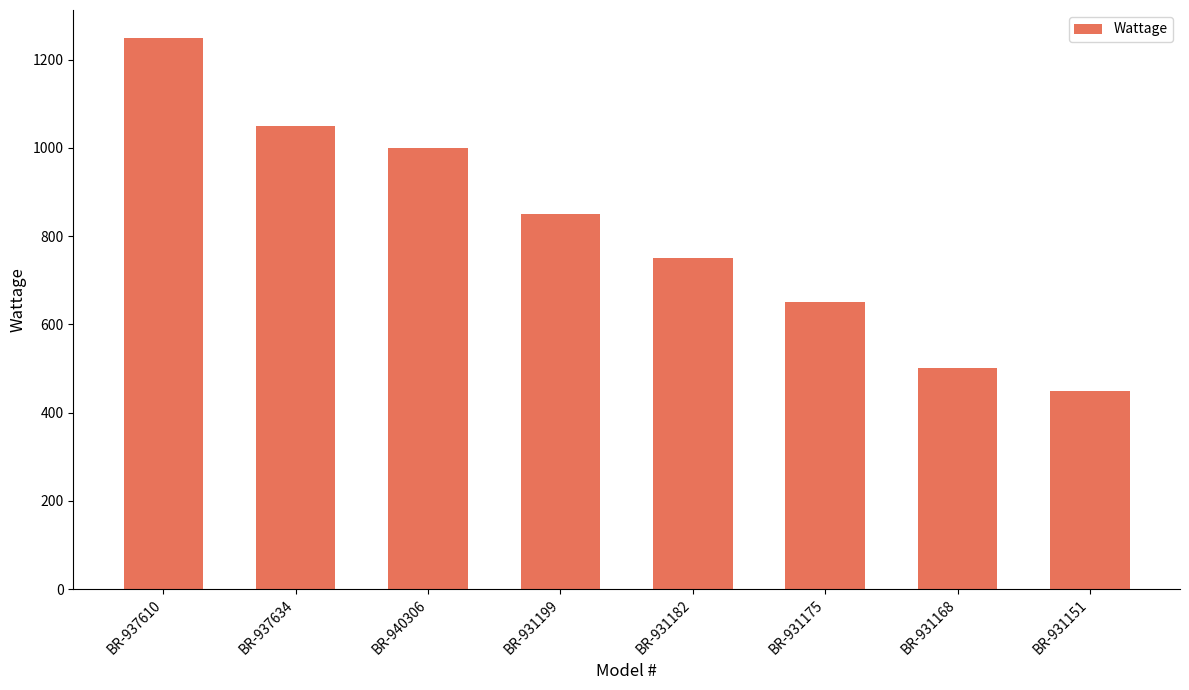

The value at BR-931175 is 217. True or false?

False